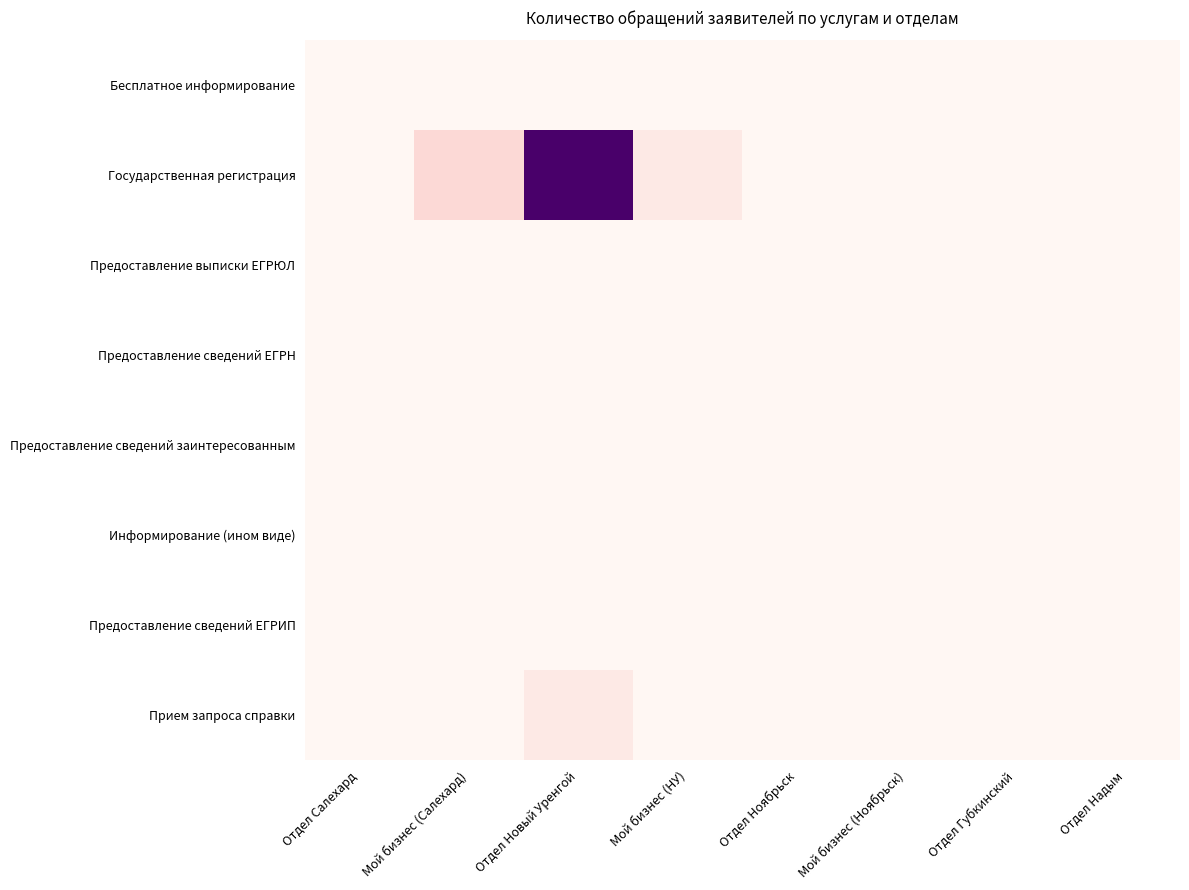

Which series changed the most between Отдел Салехард and Мой бизнес (НУ)?

Государственная регистрация